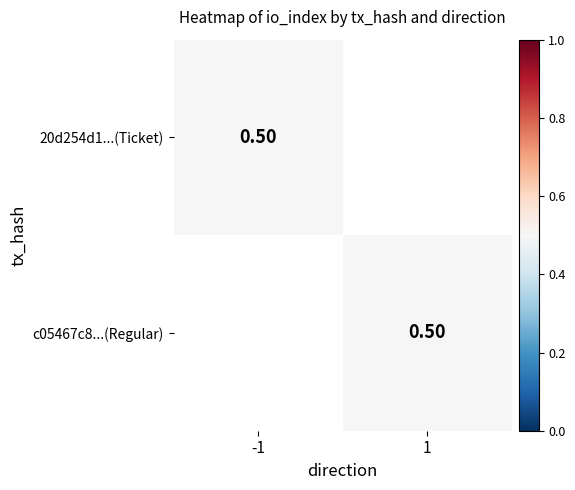

Is the value of 20d254d1_dir-1 at 0 greater than the value of c05467c8_dir1 at 1?

No